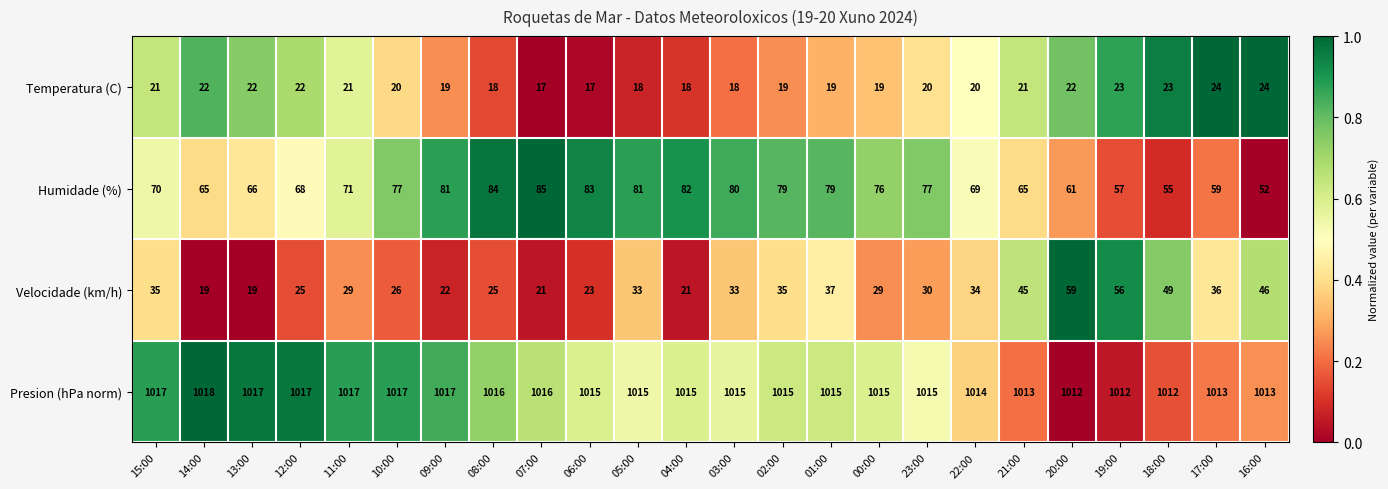

Is the value of Temperatura (C) at 12:00 greater than the value of Humidade (%) at 18:00?

No